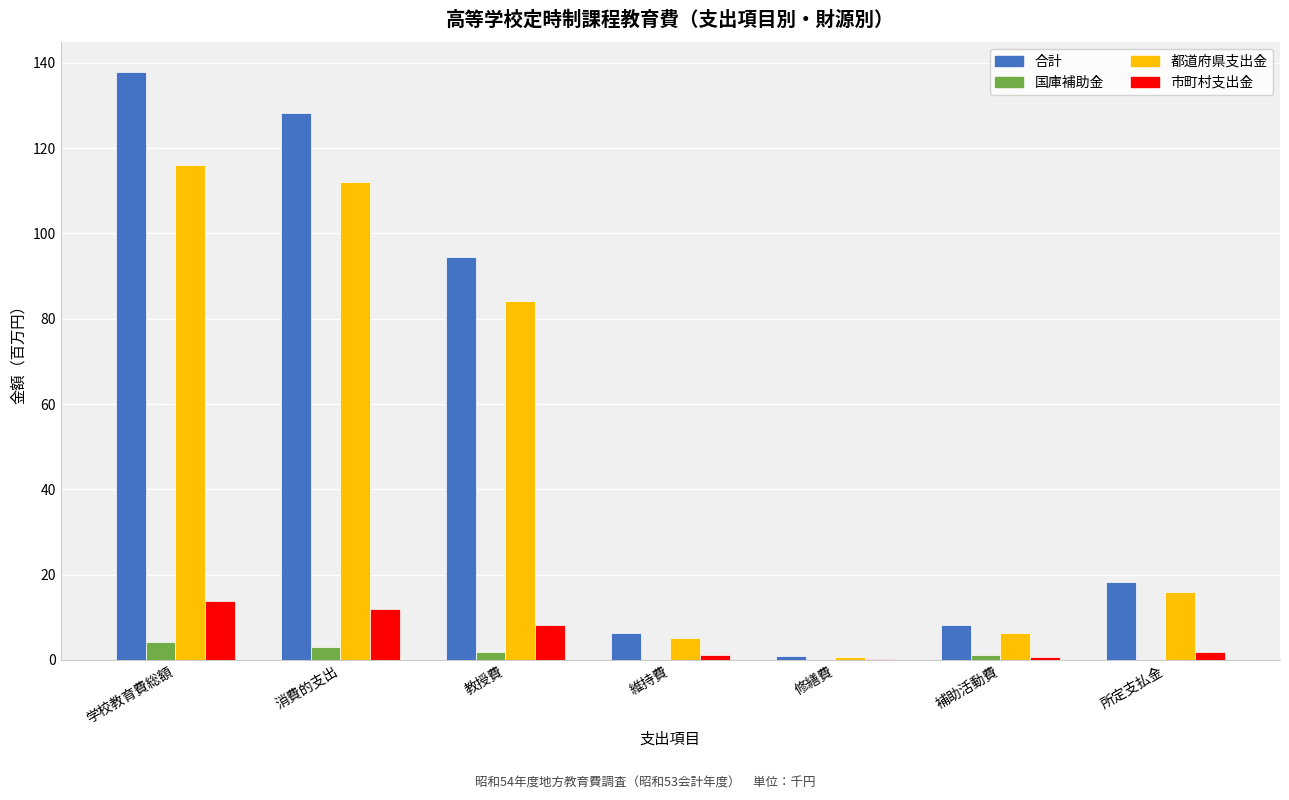

Which series has the largest range (max minus min)?

合計